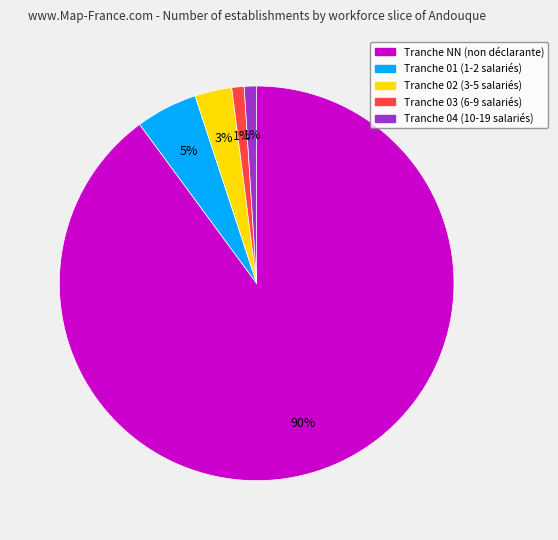

To the nearest percent, what is the average slice percentage?

20%